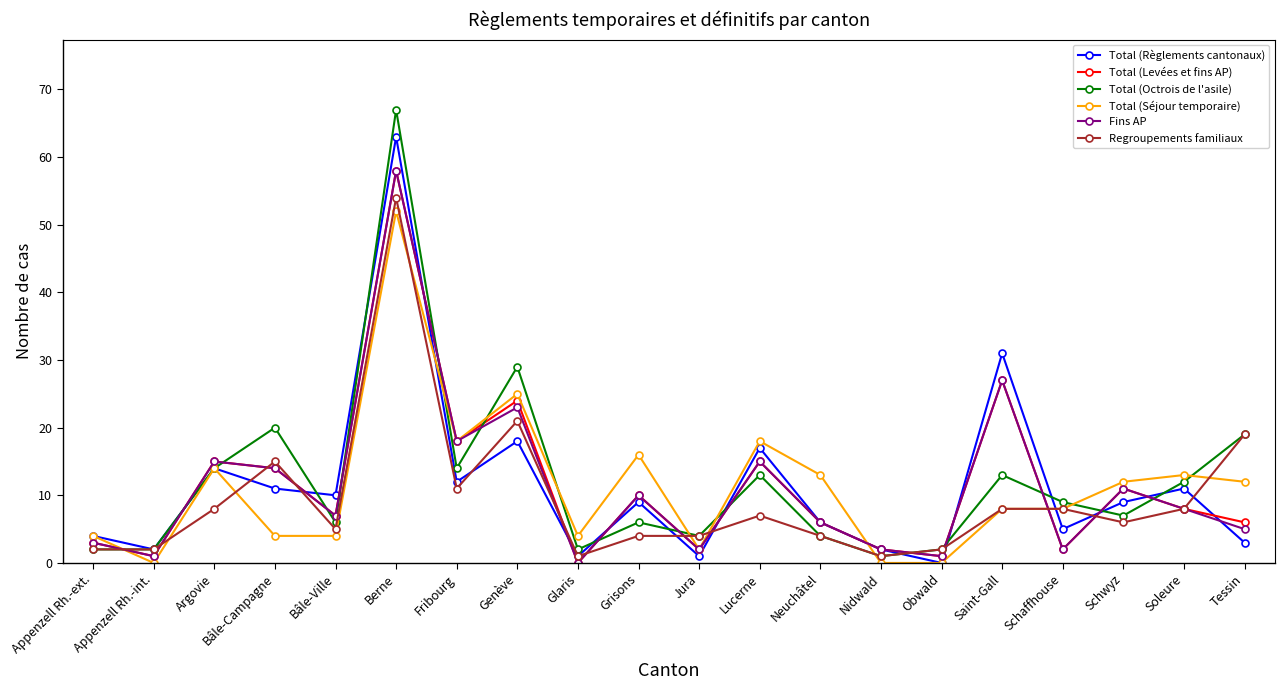

At which label is Fins AP closest to 29?

Saint-Gall